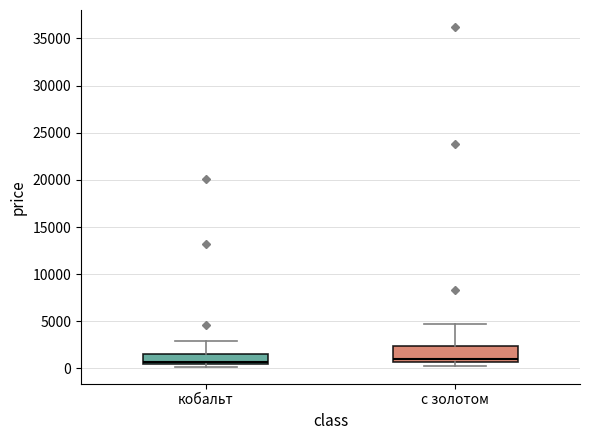

Where is the lower edge of the box for кобальт on the y-axis? The values are not printed on the chart, so give them approximately, as read against the axis.

500